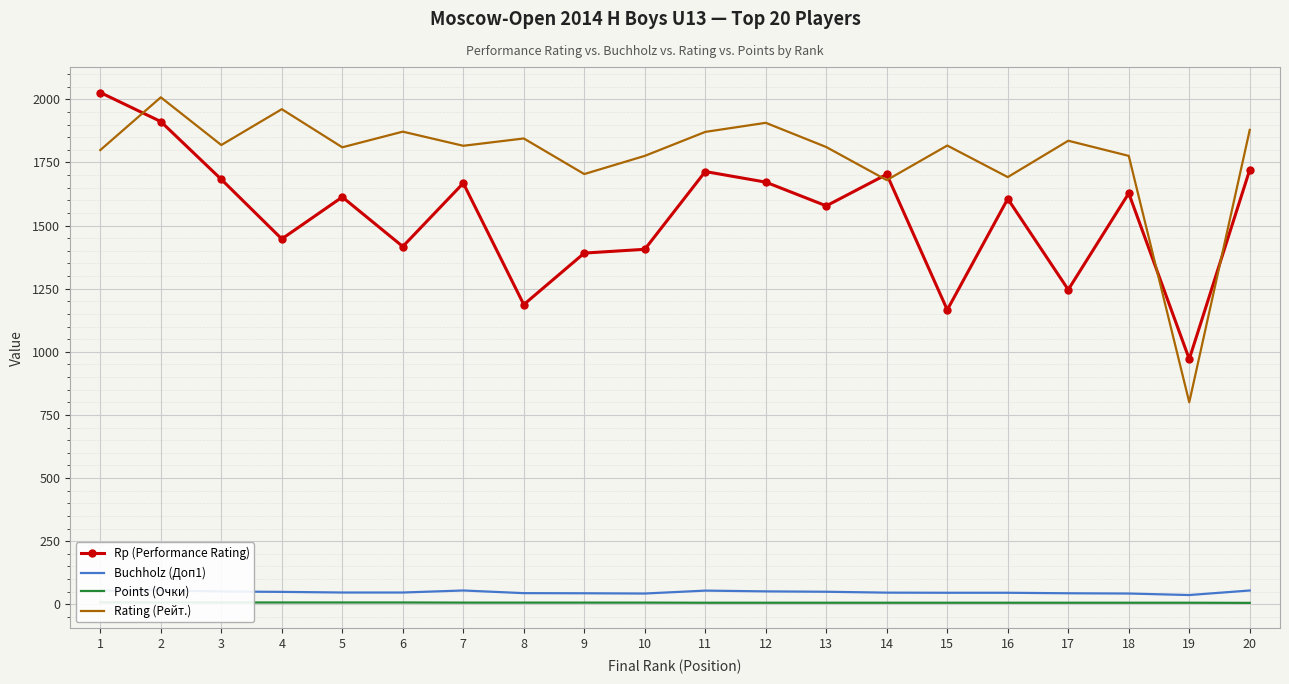

What is the approximate value of Rating (Рейт.) at 8?

1845